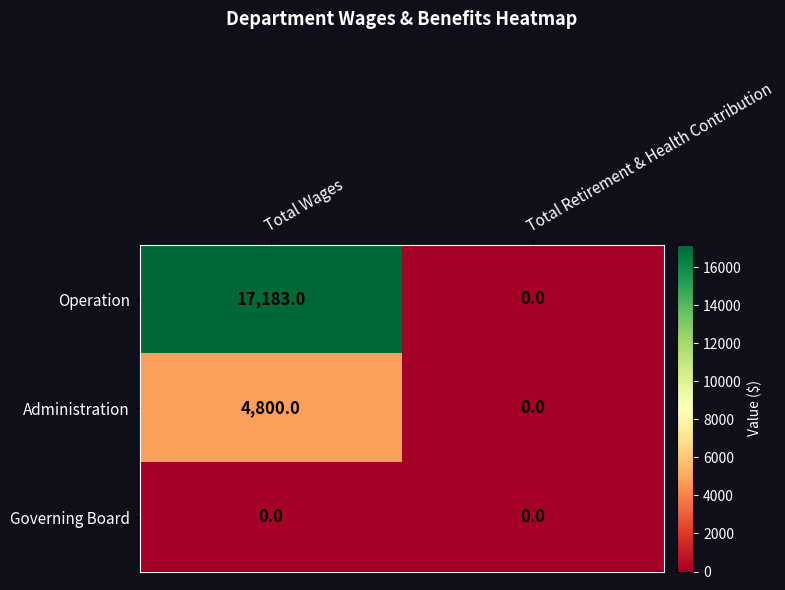

Is it true that Governing Board equals 0 at Total Wages?

True